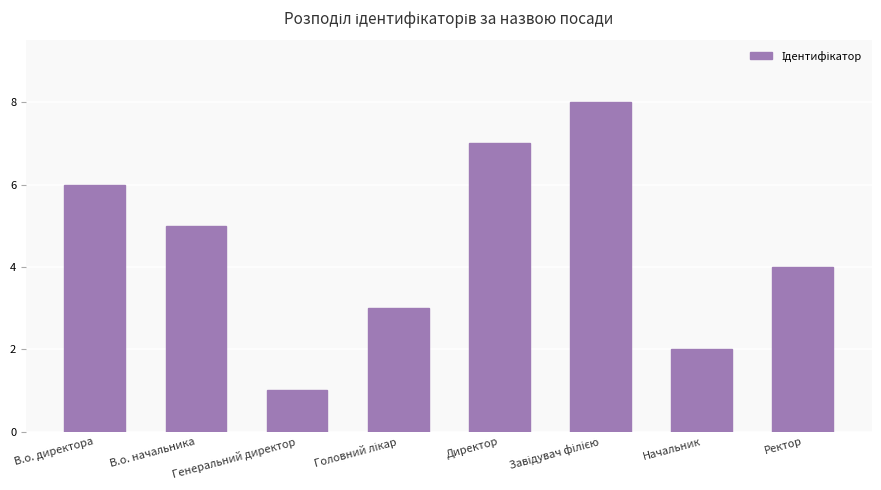

The value at В.о. директора is 9. True or false?

False